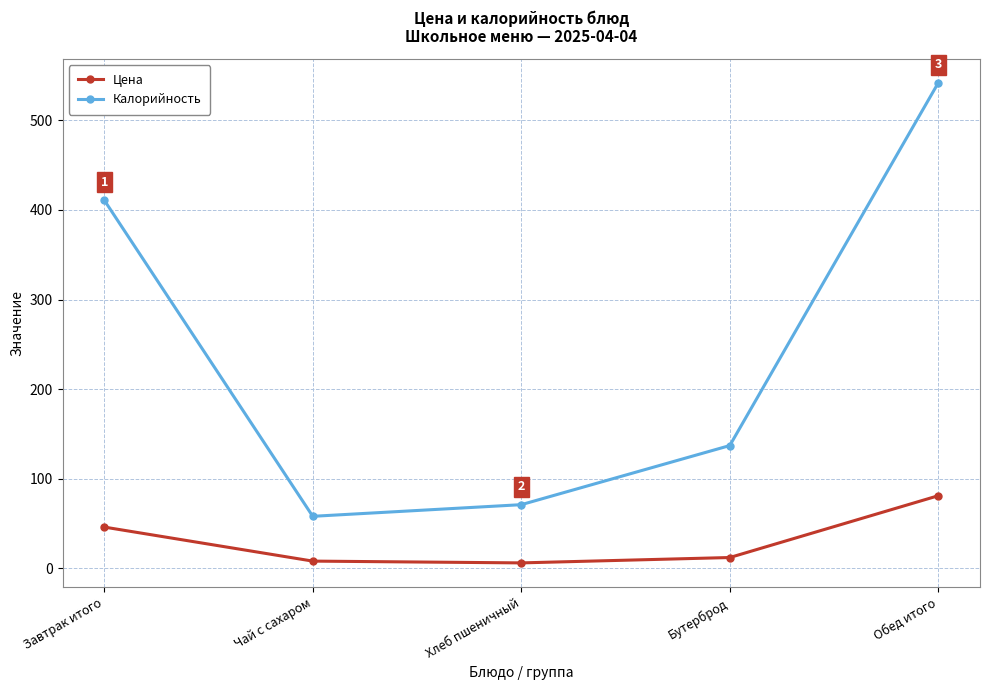

What is the difference between the Цена values at Чай с сахаром and Хлеб пшеничный?

2